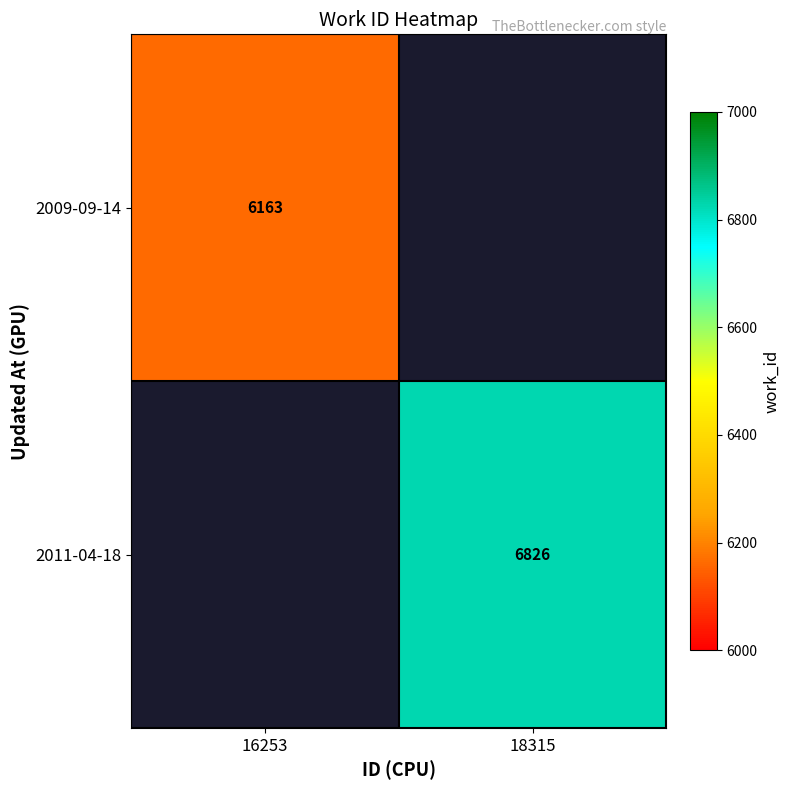

What is the smallest value displayed?

6163.0